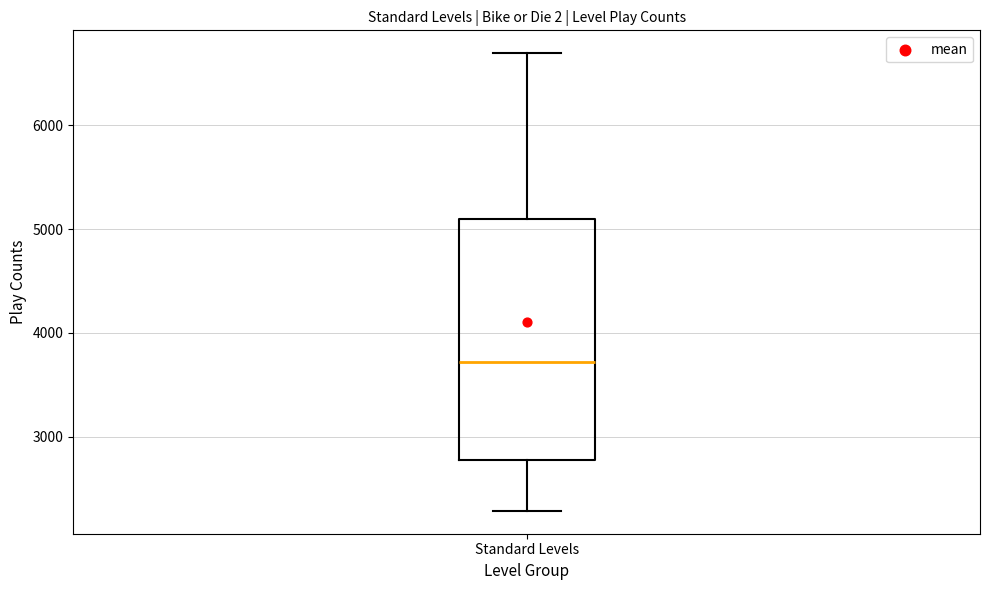

Transcribe this box plot: give where the median line is, the range the box spans, and where the two whiskers end, as read against the y-axis. The values are not printed on the chart, so give them approximately, as read against the axis.

median 3700, box 2800 to 5100, whiskers 2300 to 6700